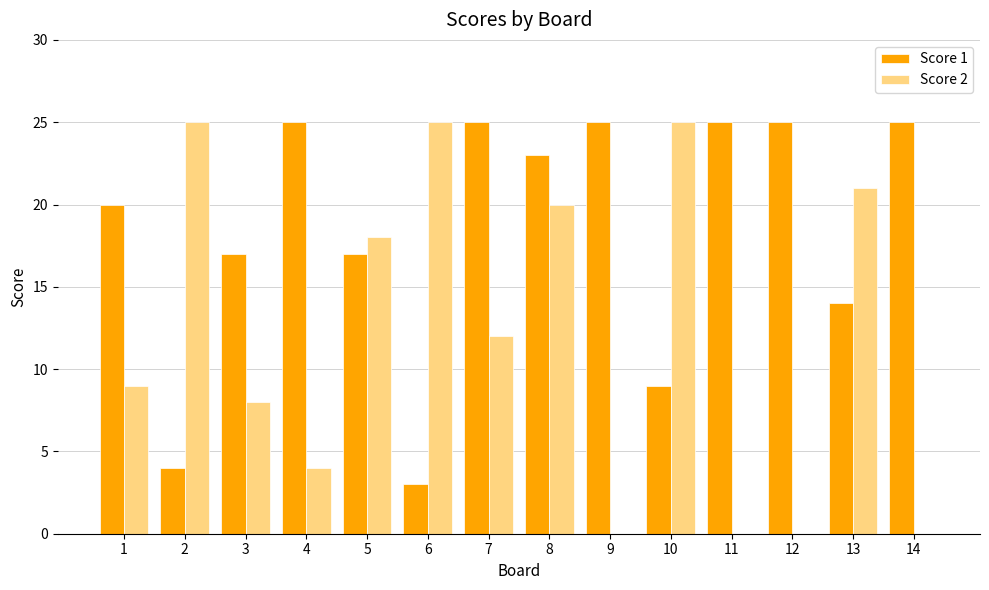

What is the maximum value shown in the chart?

25